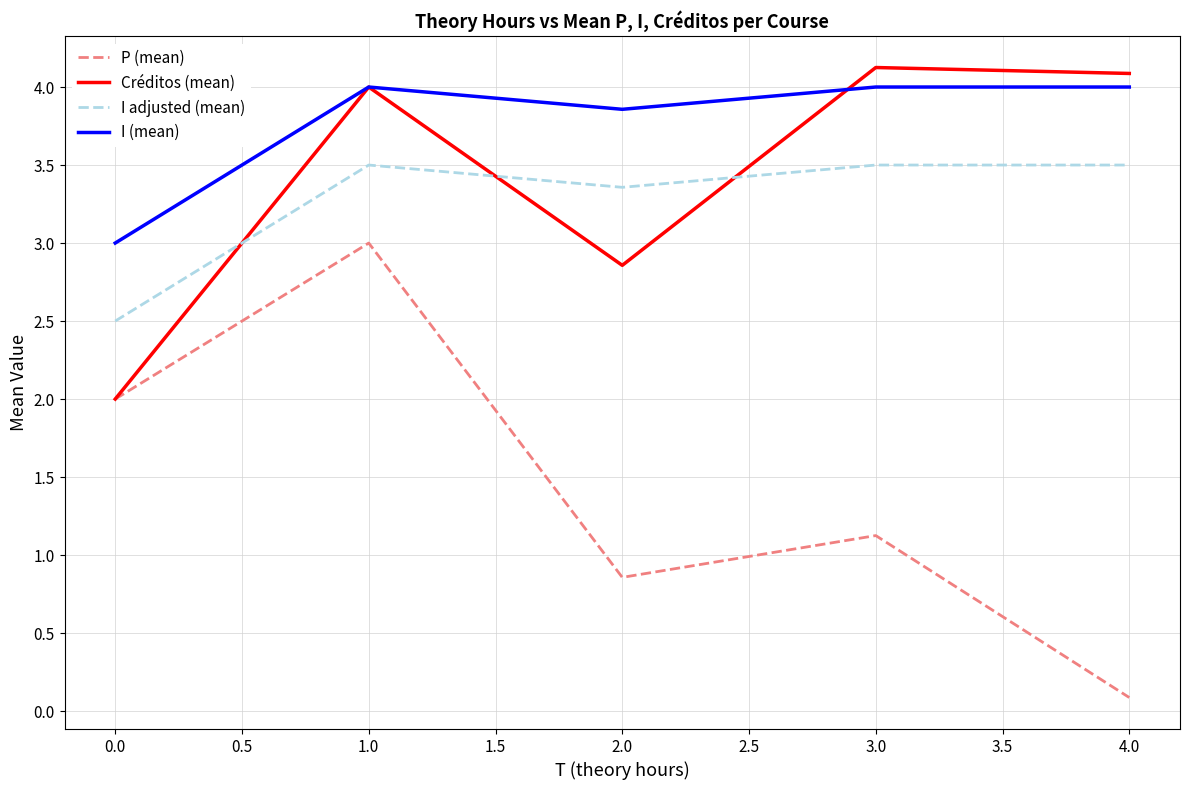

How many interior local peaks does the Créditos (mean) series have?

2